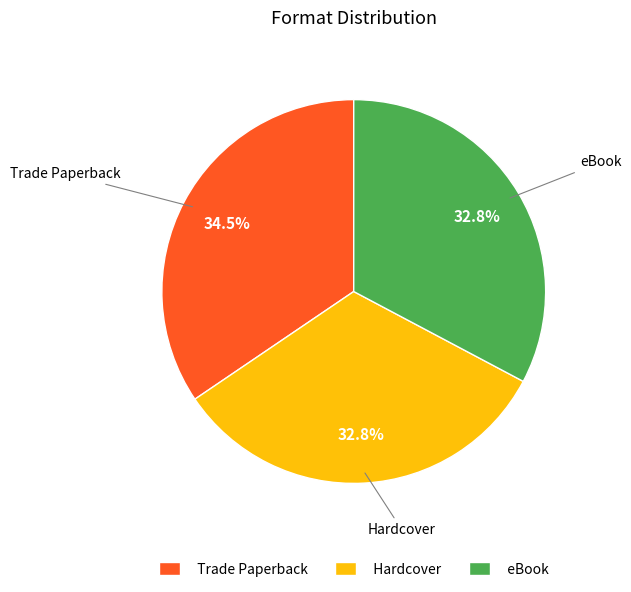

What is the largest slice in the pie chart?

Trade Paperback